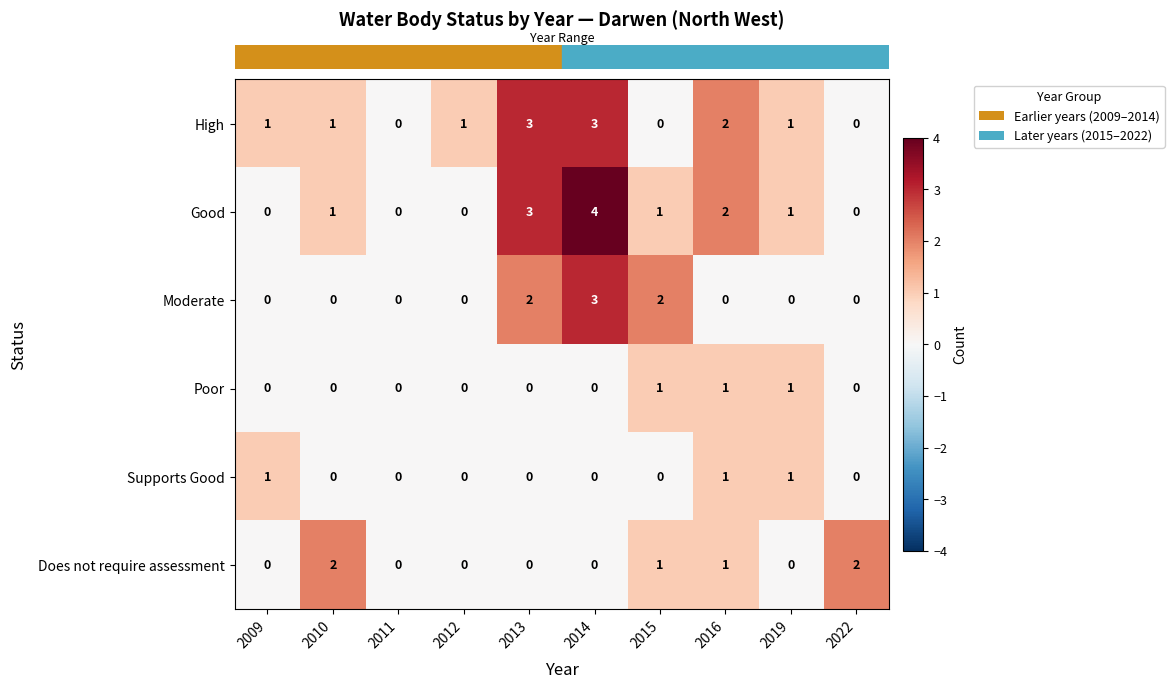

The value of Does not require assessment at 2009 is 0. True or false?

True